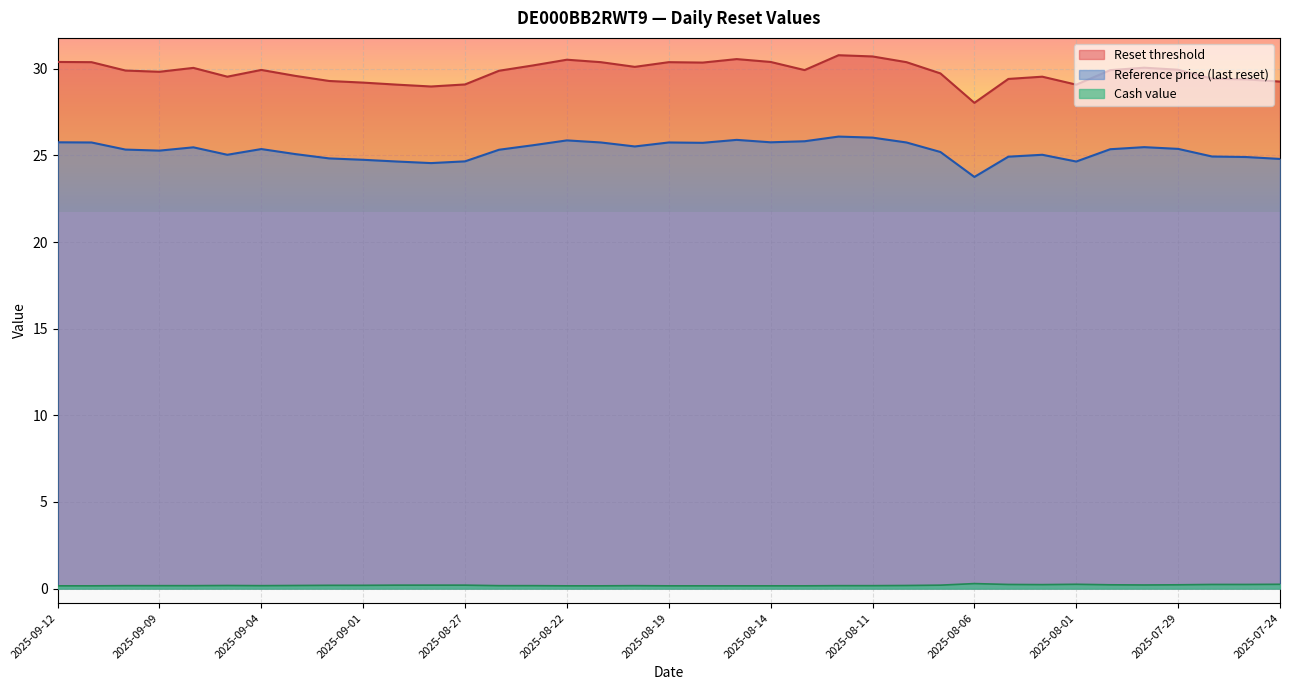

Reading right to left, extract all data points from this chart.

Reset threshold: 29.3	29.4	29.4	29.9	30.1	29.9	29.1	29.5	29.4	28.0	29.7	30.4	30.7	30.8	29.9	30.4	30.6	30.4	30.4	30.1	30.4	30.5	30.2	29.9	29.1	29.0	29.1	29.2	29.3	29.6	29.9	29.5	30.1	29.8	29.9	30.4	30.4
Reference price (last reset): 24.8	24.9	24.9	25.4	25.5	25.4	24.6	25.0	24.9	23.8	25.2	25.8	26.0	26.1	25.8	25.8	25.9	25.7	25.8	25.5	25.8	25.9	25.6	25.3	24.7	24.6	24.6	24.8	24.8	25.1	25.4	25.0	25.5	25.3	25.3	25.8	25.8
Cash value: 0.2	0.2	0.2	0.2	0.2	0.2	0.2	0.2	0.2	0.3	0.2	0.2	0.2	0.2	0.2	0.2	0.2	0.2	0.2	0.2	0.2	0.2	0.2	0.2	0.2	0.2	0.2	0.2	0.2	0.2	0.2	0.2	0.2	0.2	0.2	0.2	0.2